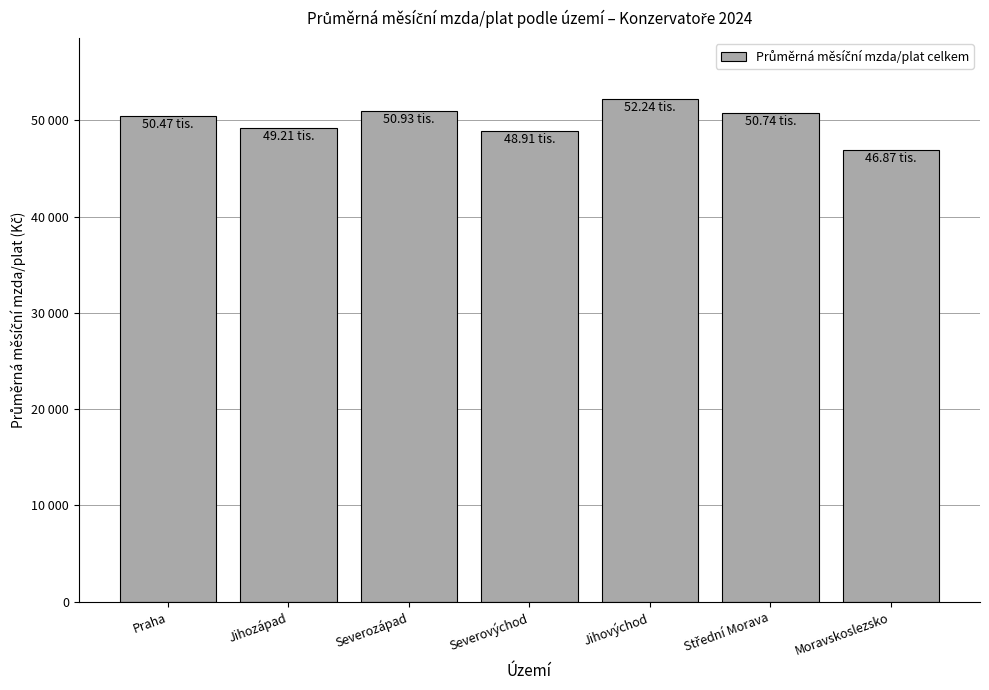

What is the difference between the second highest and second lowest values?

2025.8